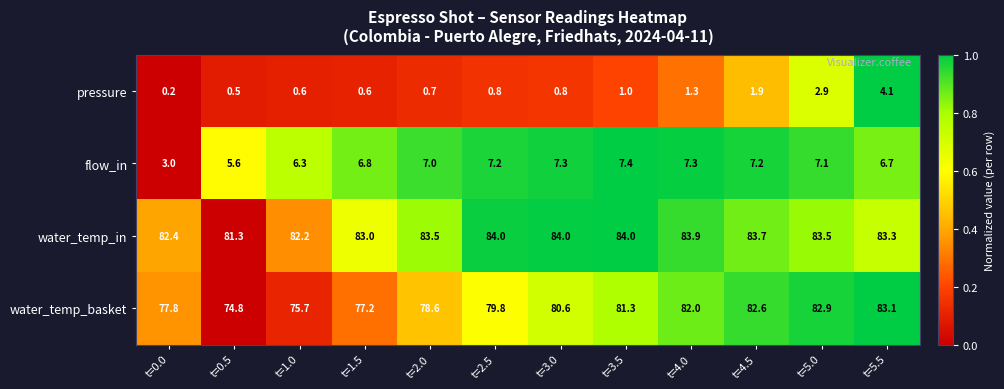

Which series has the largest total across all categories?

water_temp_in